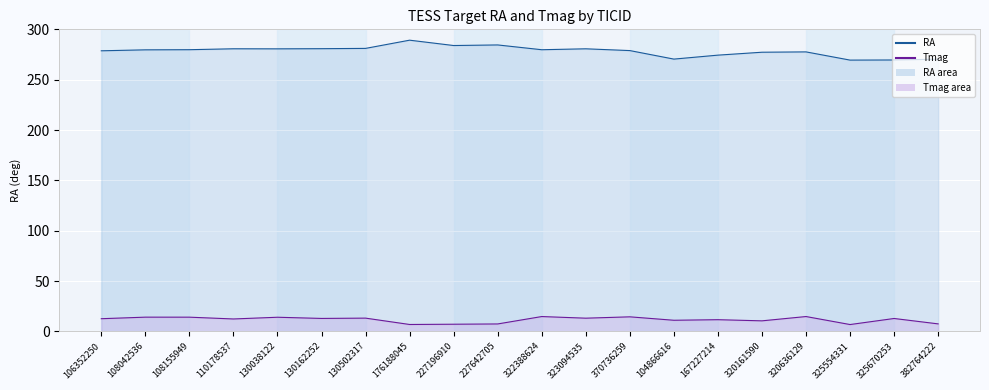

What is the average value of the Tmag series?

11.7